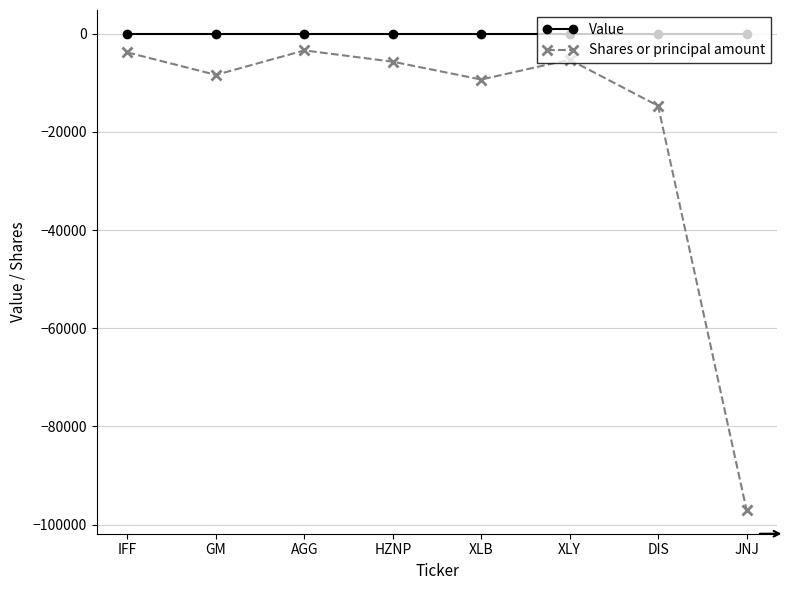

What is the sum of all Shares or principal amount values?

-147496